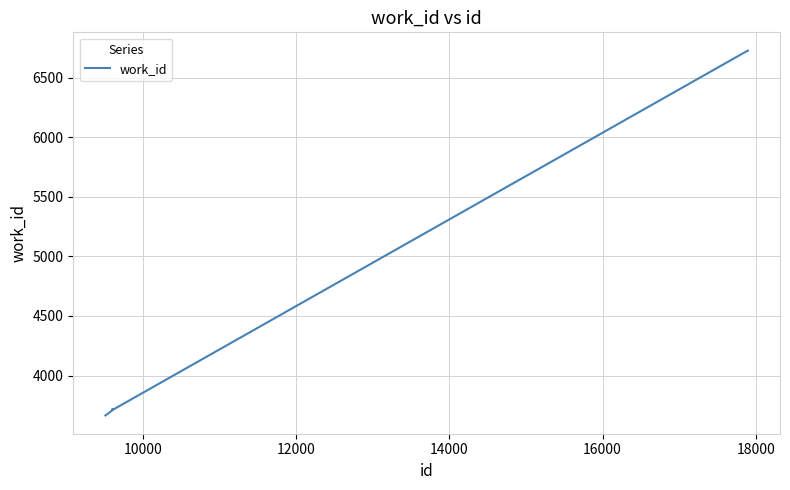

What is the smallest value displayed?

3665